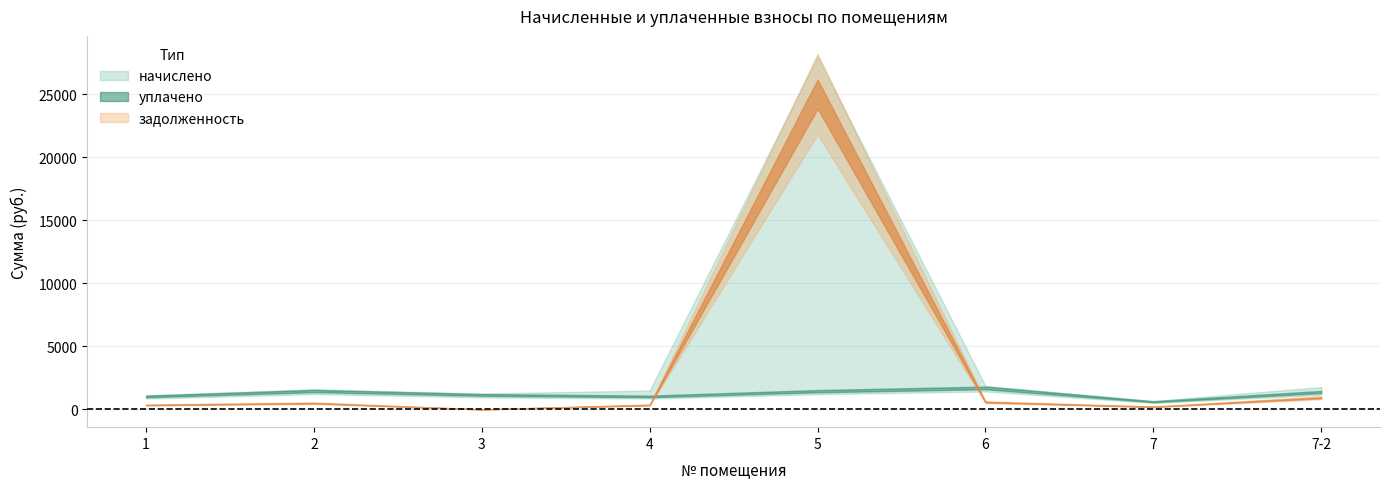

Rank the series by their average value, from highest to lowest.

уплачено, задолженность, начислено